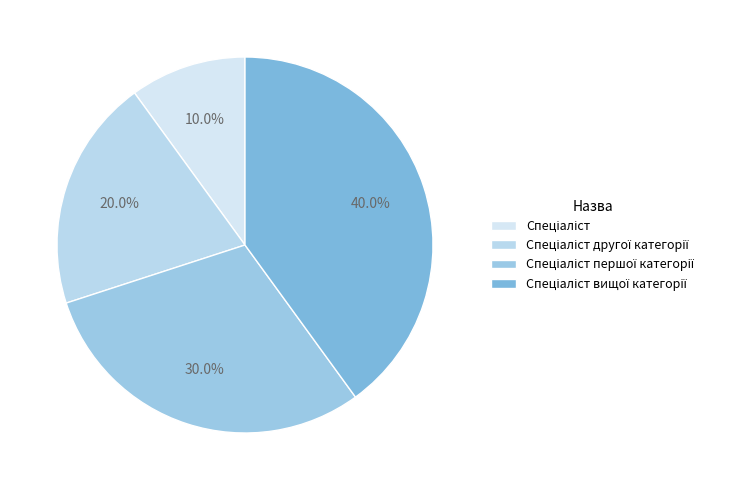

Is the sum of Спеціаліст другої категорії and Спеціаліст вищої категорії greater than half?

Yes